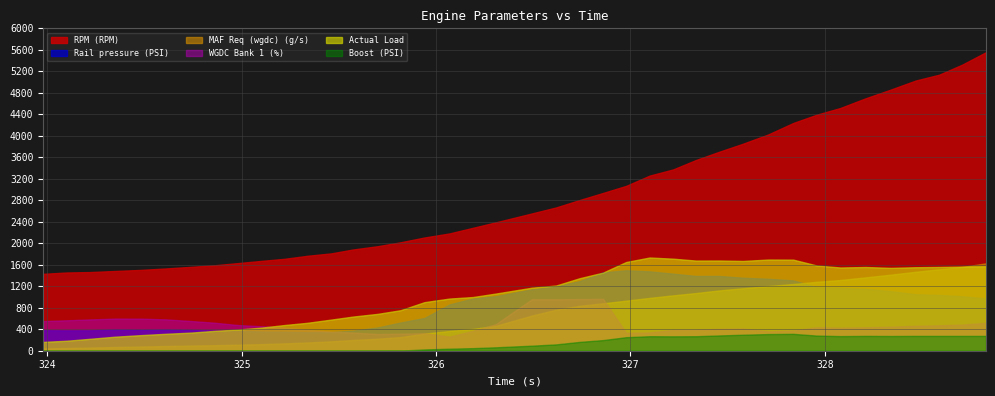

How many data points in RPM (RPM) are less than 2555?

20